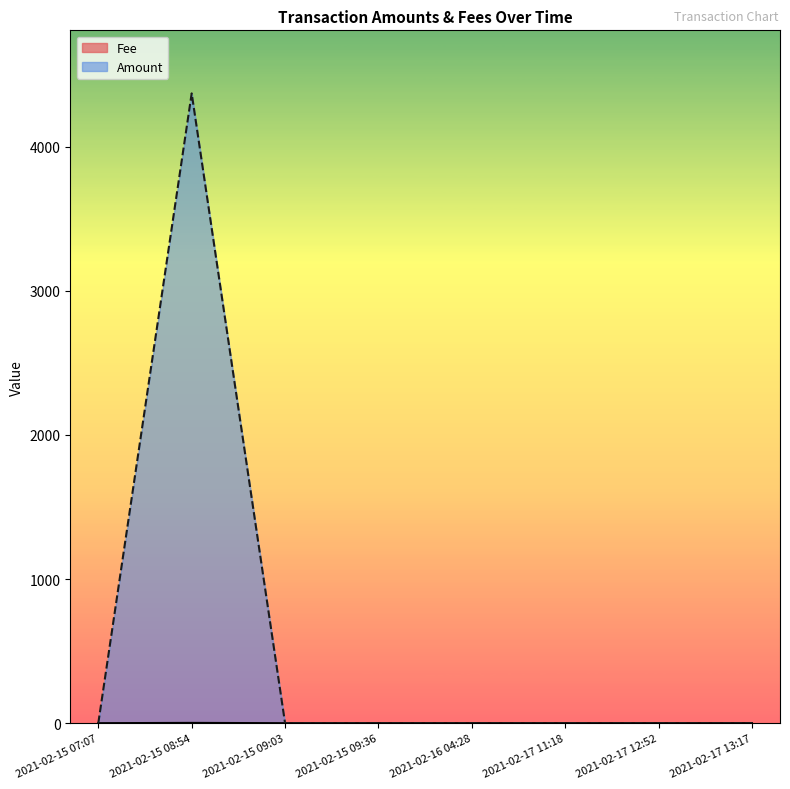

Reading left to right, extract all data points from this chart.

Fee: 2021-02-17 13:17=0.1	2021-02-17 12:52=0.1	2021-02-17 11:18=0.1	2021-02-16 04:28=0.1	2021-02-15 09:36=0.1	2021-02-15 09:03=0.0	2021-02-15 08:54=2.0	2021-02-15 07:07=0.0
Amount: 2021-02-17 13:17=0.0	2021-02-17 12:52=0.0	2021-02-17 11:18=0.0	2021-02-16 04:28=0.0	2021-02-15 09:36=0.0	2021-02-15 09:03=0.0	2021-02-15 08:54=4369.9	2021-02-15 07:07=0.0